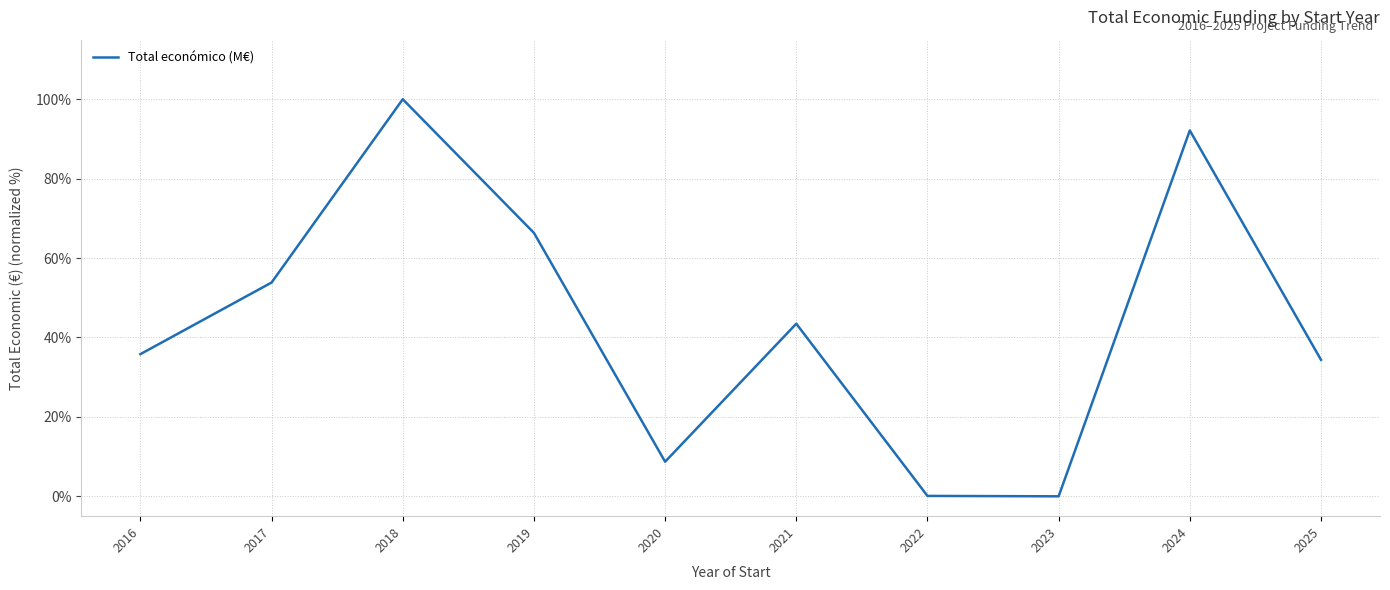

What is the difference between the maximum and minimum values?

100.0